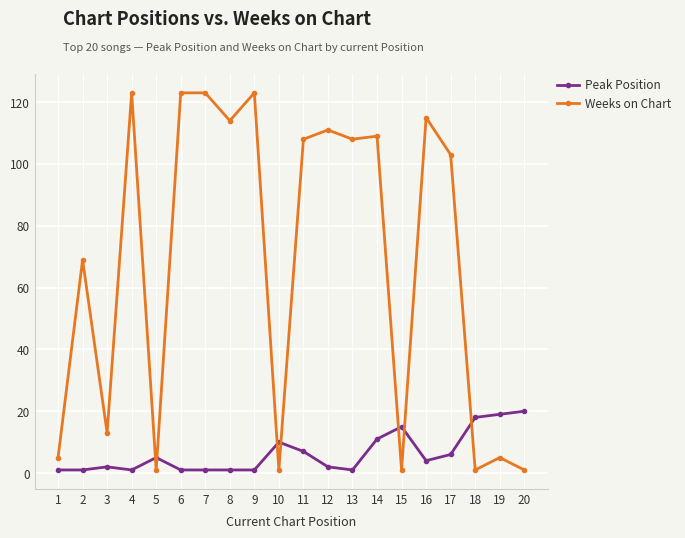

Between 10 and 11, which series saw the biggest shift?

Weeks on Chart